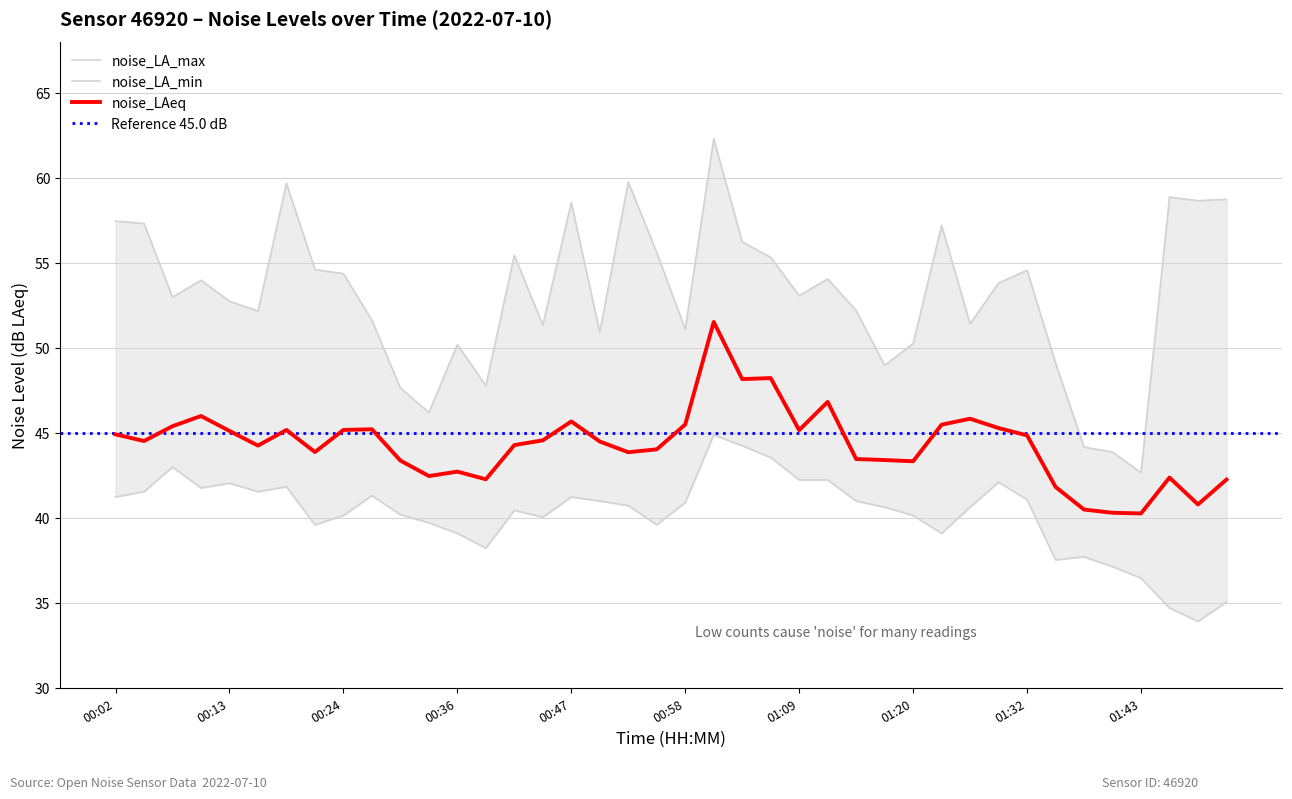

Which series has the widest spread of values?

noise_LA_max